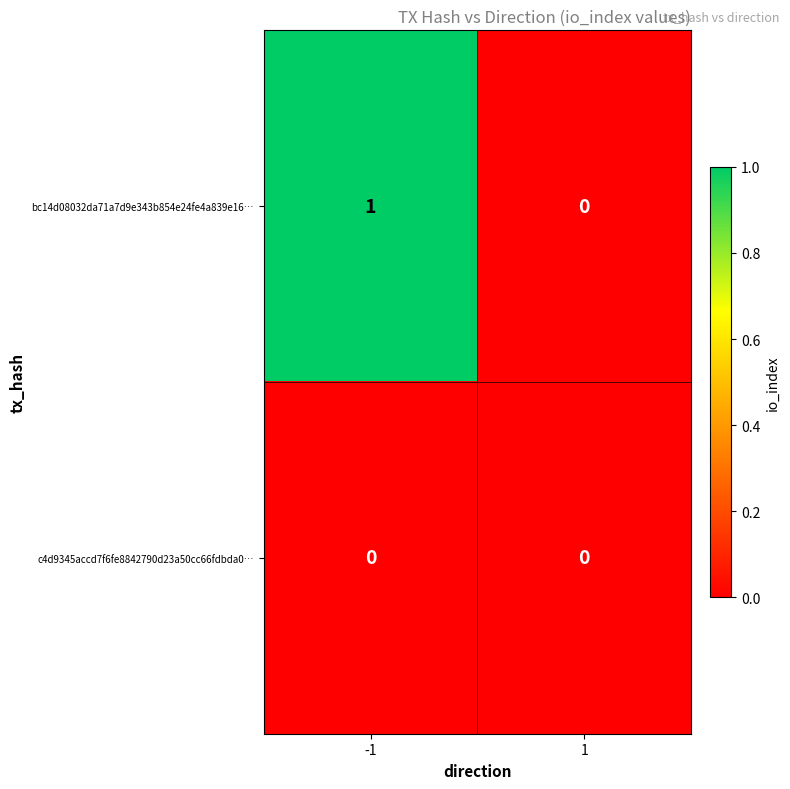

How many data points does each series have?

2